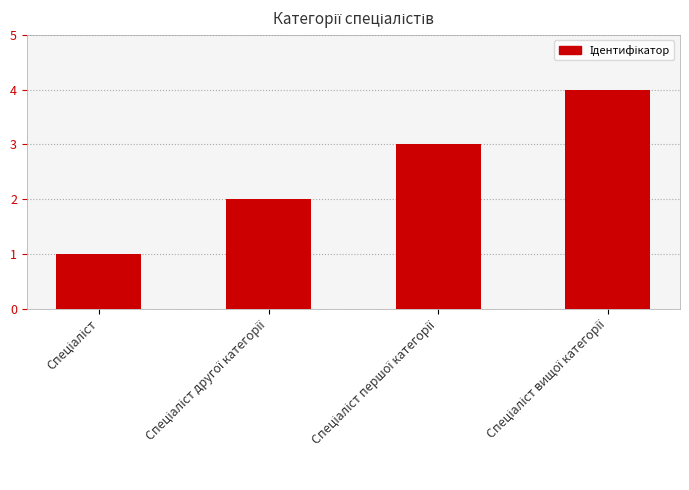

What is the greatest value displayed?

4